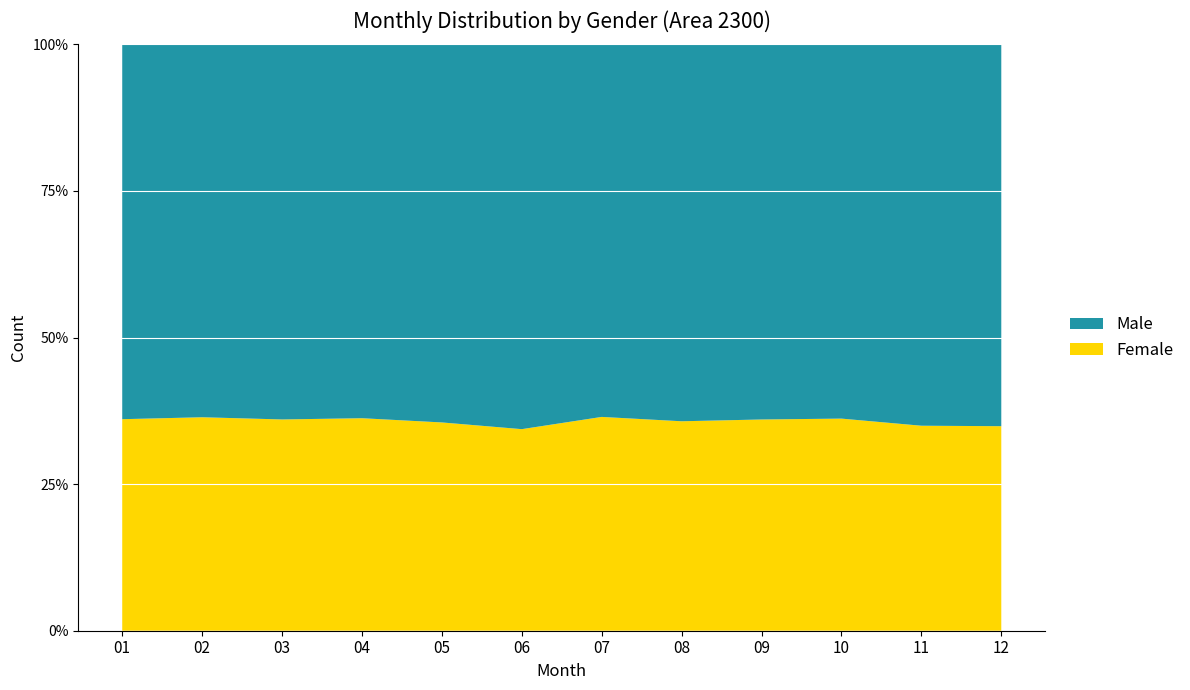

Reading left to right, extract all data points from this chart.

Male: 01=1517	02=1326	03=1369	04=1251	05=1200	06=1136	07=1199	08=1204	09=1126	10=1267	11=1295	12=1404
Female: 01=856	02=759	03=771	04=711	05=661	06=595	07=688	08=669	09=634	10=718	11=696	12=752